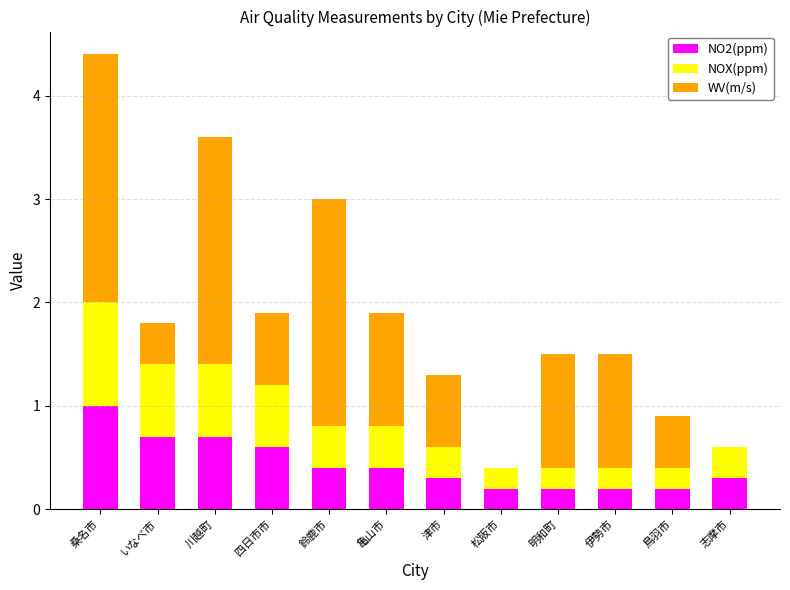

What is the maximum value for NO2(ppm)?

1.0